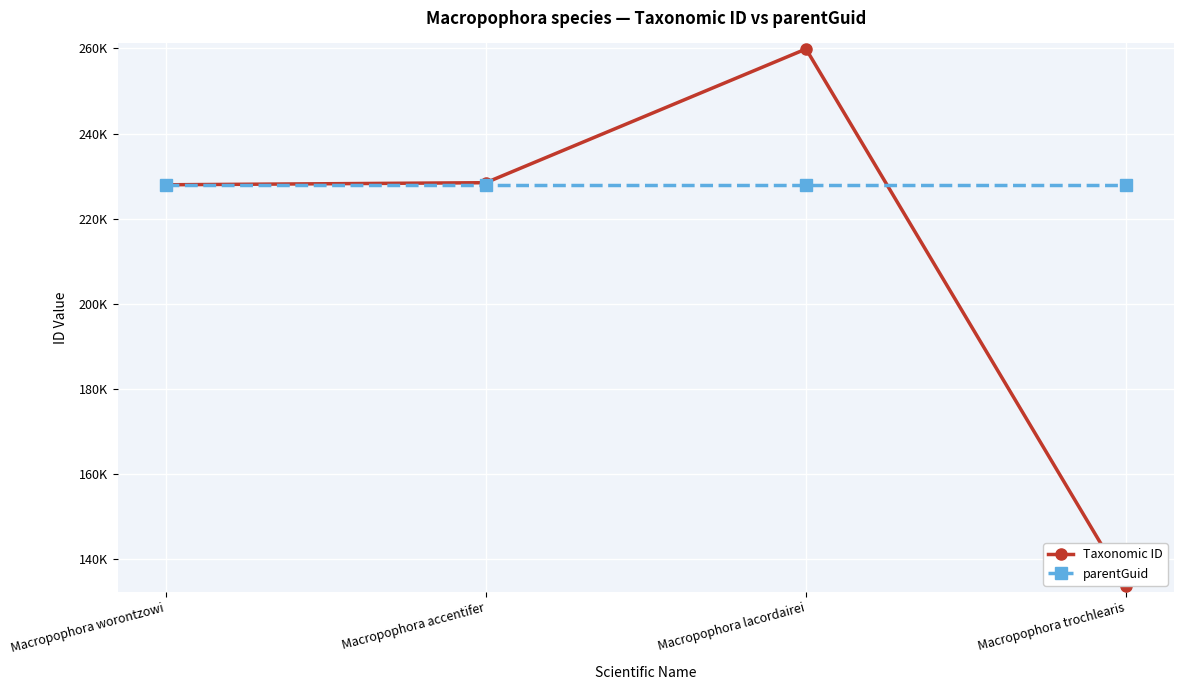

What is the label of the 2nd point from the right?

Macropophora lacordairei